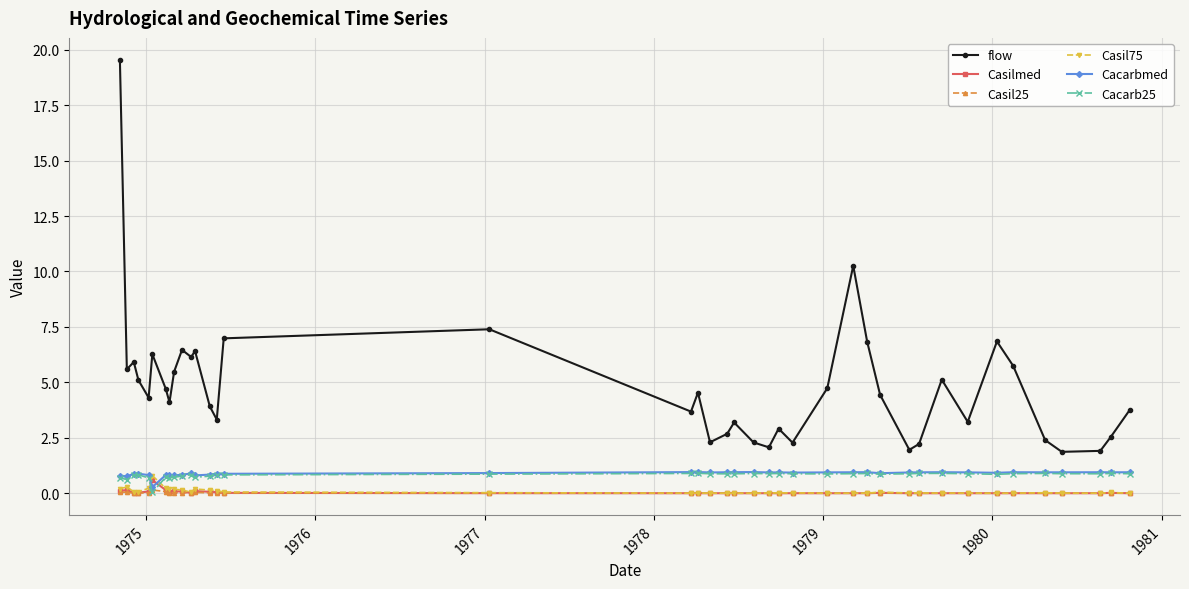

Which series has the largest total across all categories?

flow